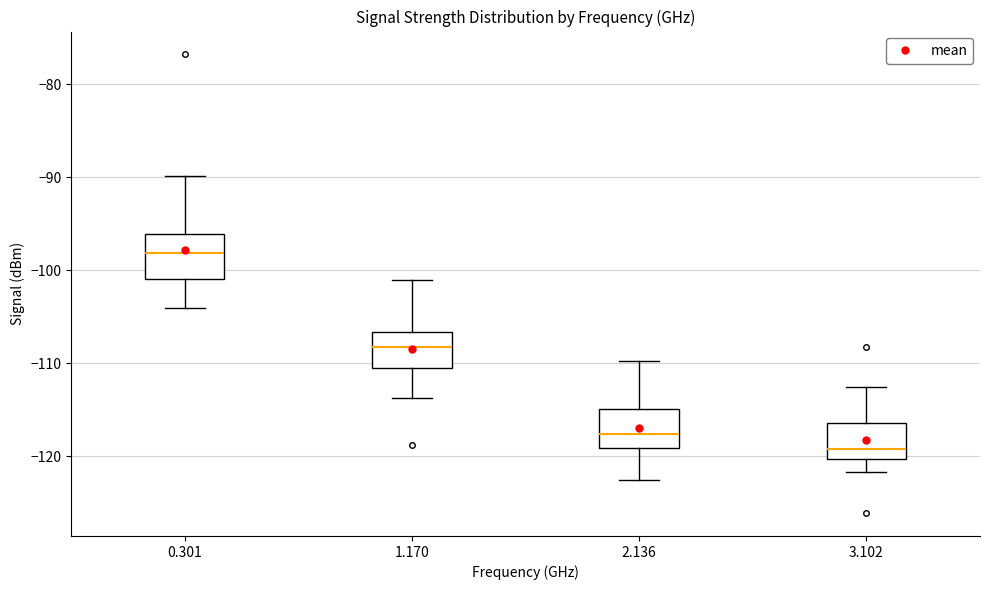

Reading left to right, read every box against the y-axis: the position of its median line, the range the box covers, and the ends of its whiskers. The values are not printed on the chart, so give them approximately, as read against the axis.

0.301: median -98, box -101 to -96, whiskers -104 to -90
1.170: median -108, box -111 to -107, whiskers -114 to -101
2.136: median -118, box -119 to -115, whiskers -122 to -110
3.102: median -119, box -120 to -116, whiskers -122 to -112